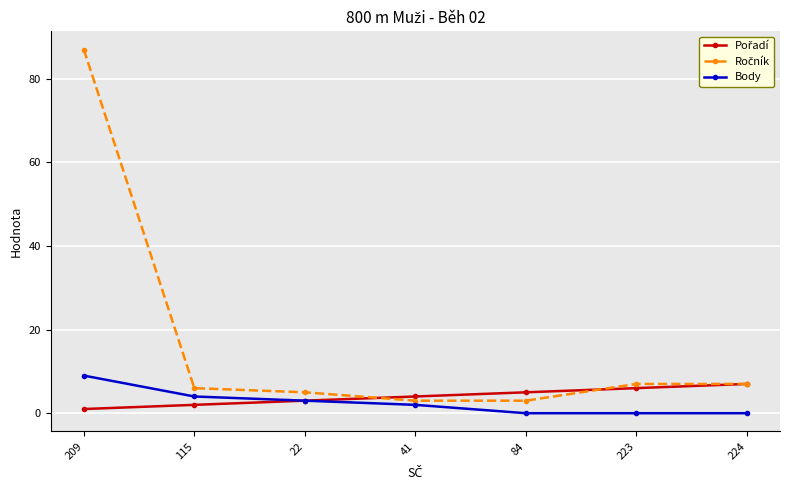

At which category is the sum across all series the highest?

209